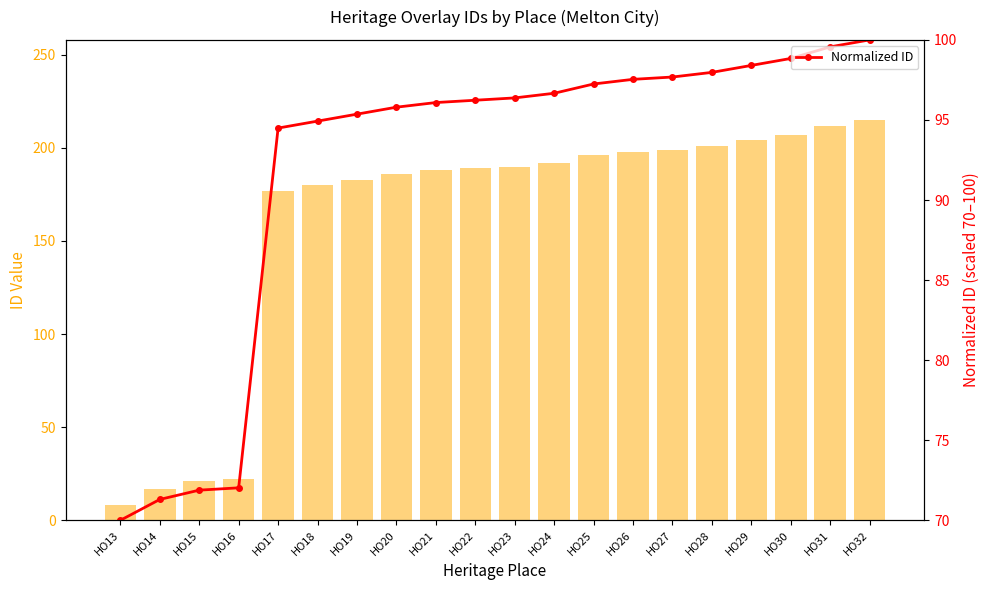

What is the value of the Normalized ID bar at the 4th from the left?

72.0